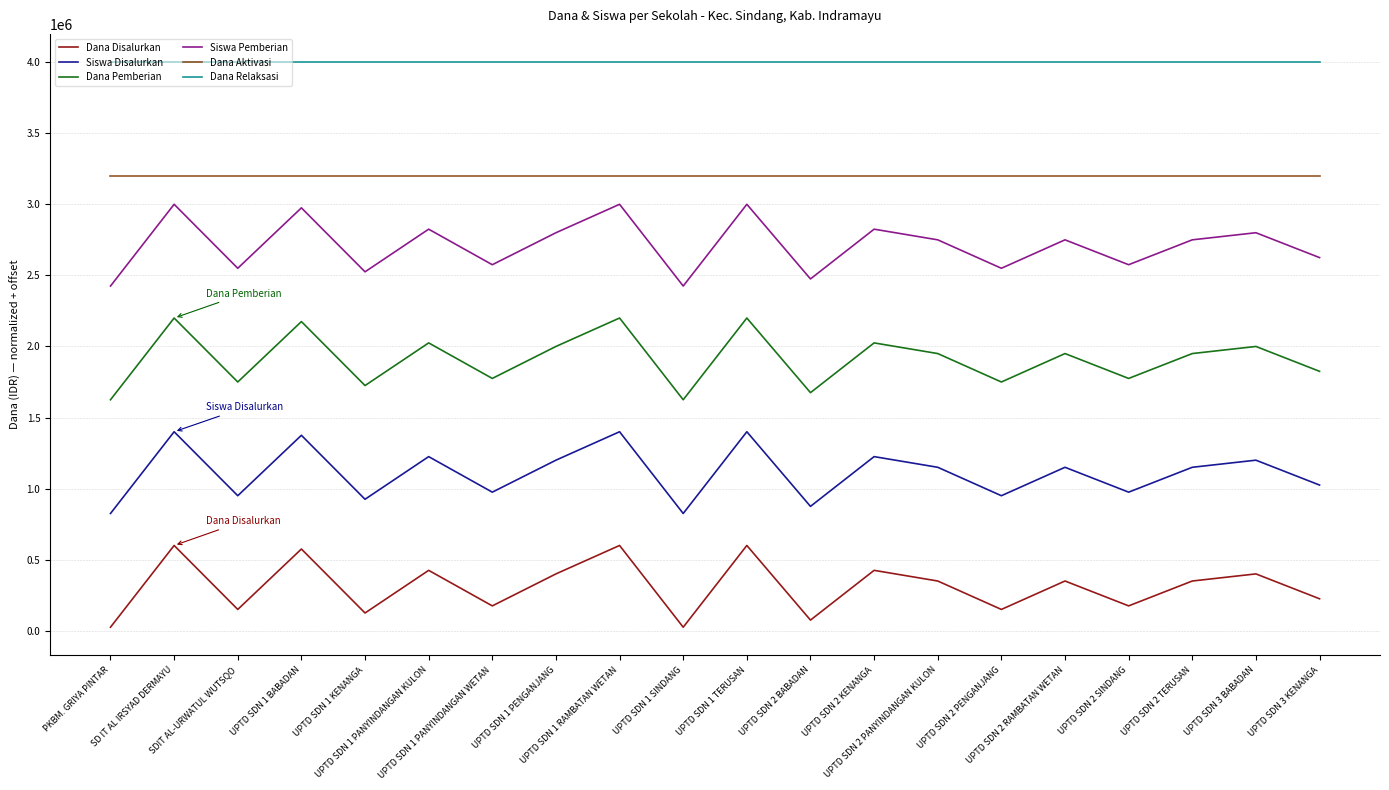

Rank the series by their maximum value, from lowest to highest.

Dana Disalurkan, Siswa Disalurkan, Dana Pemberian, Siswa Pemberian, Dana Aktivasi, Dana Relaksasi